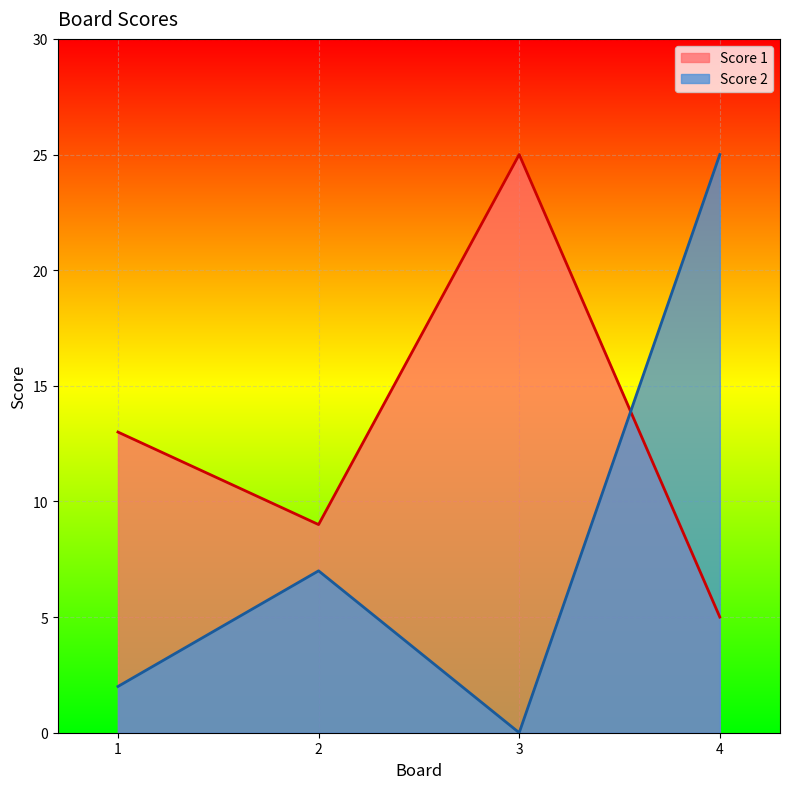

Count the number of categories in the chart.

4